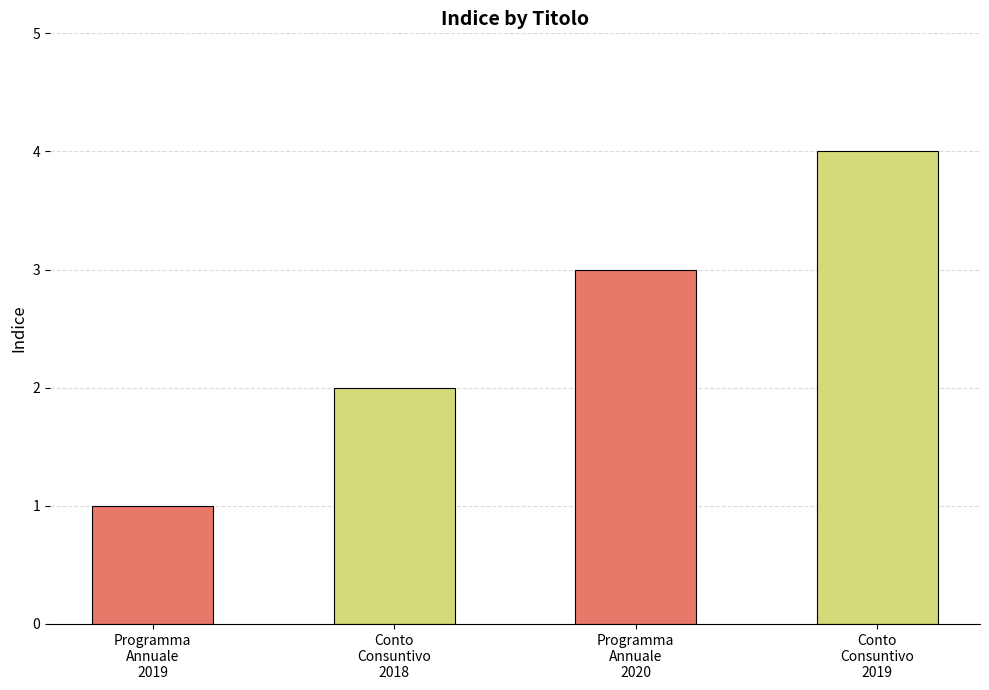

At which label does the data first exceed 3?

Conto Consuntivo 2019